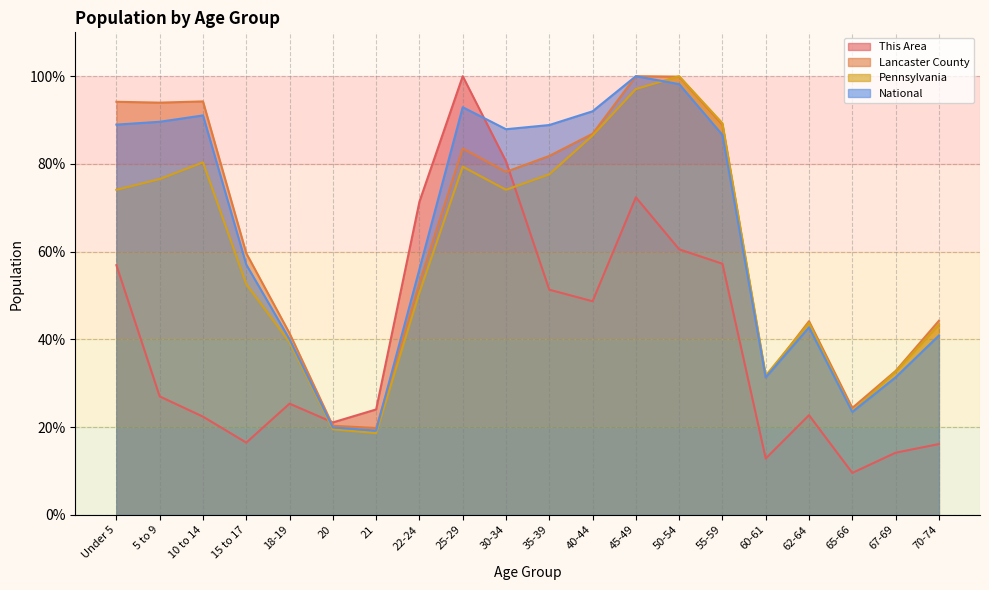

At which category is the sum across all series the highest?

45-49